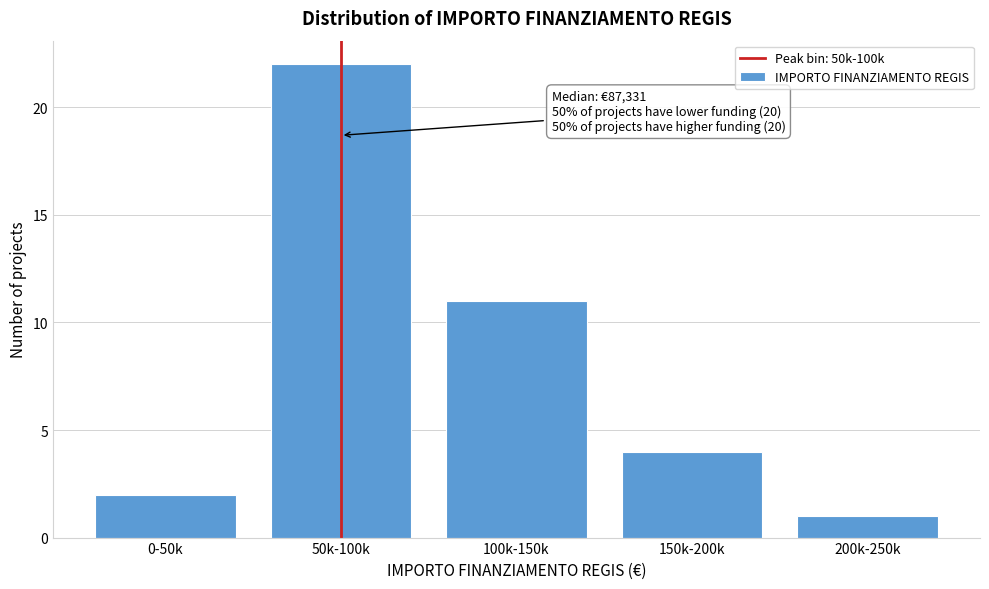

Reading left to right, transcribe all the data shown in this chart.

2	22	11	4	1